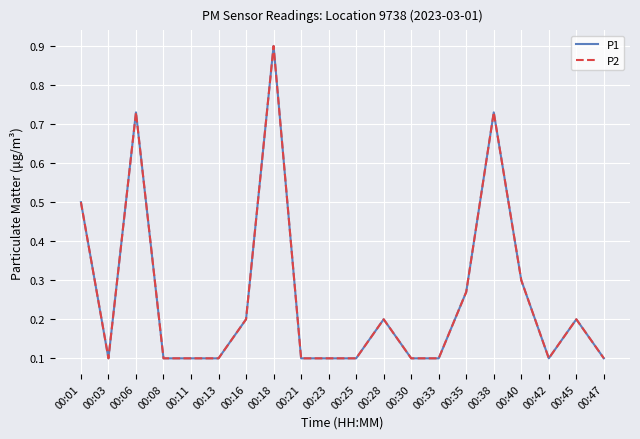

What is the sum of the P1 values at 00:08 and 00:16?

0.3